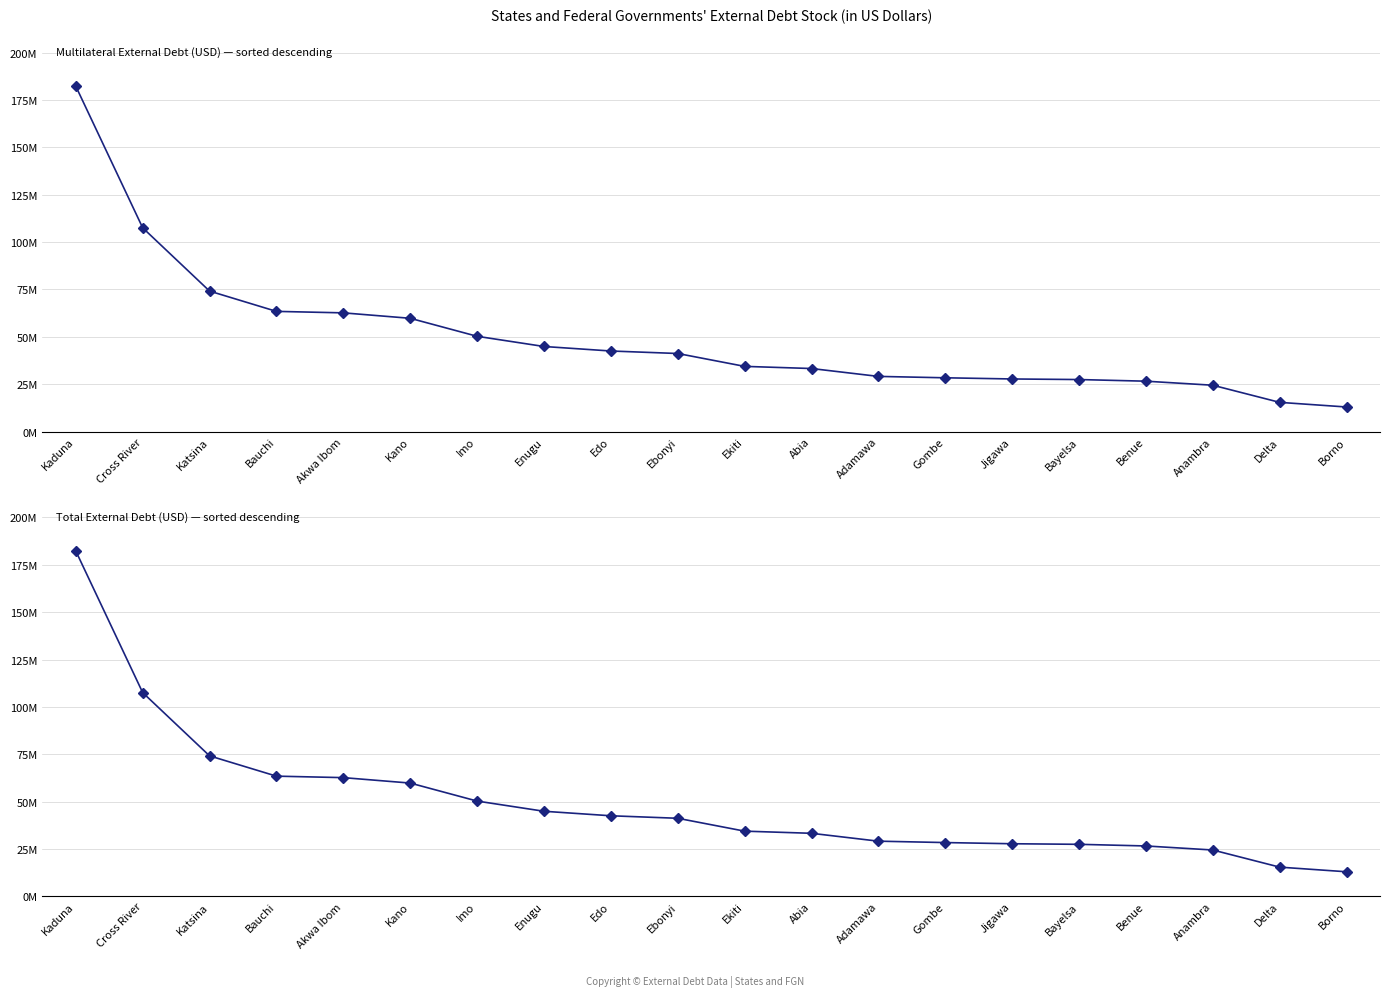

What is the label of the 14th point from the right?

Imo